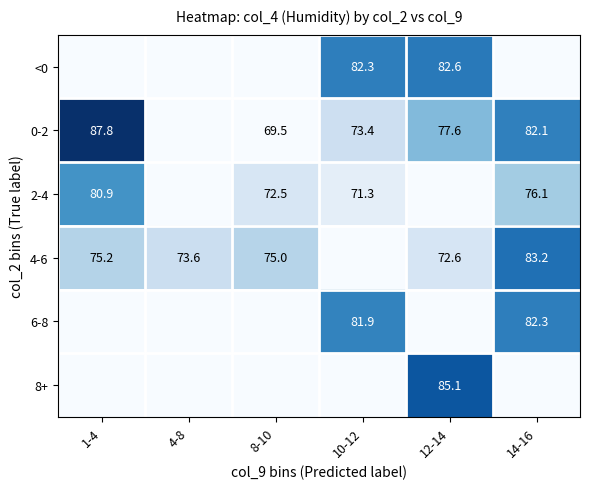

The value of 0-2 at 8-10 is 95.4. True or false?

False